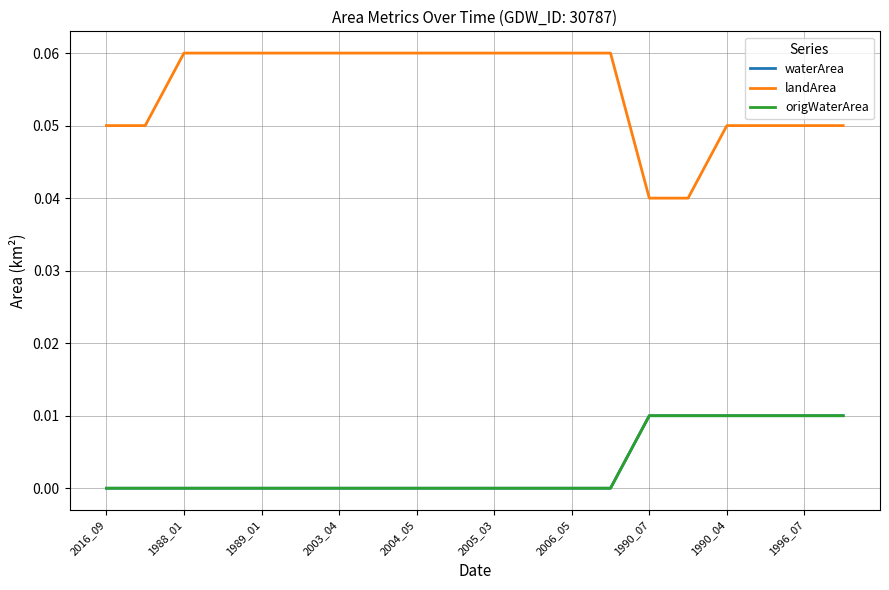

Reading left to right, transcribe all the data shown in this chart.

waterArea: 0.0	0.0	0.0	0.0	0.0	0.0	0.0	0.0	0.0	0.0	0.0	0.0	0.0	0.0	0.0	0.0	0.0	0.0	0.0	0.0
landArea: 0.1	0.1	0.1	0.1	0.1	0.1	0.1	0.1	0.1	0.1	0.1	0.1	0.1	0.1	0.0	0.0	0.1	0.1	0.1	0.1
origWaterArea: 0.0	0.0	0.0	0.0	0.0	0.0	0.0	0.0	0.0	0.0	0.0	0.0	0.0	0.0	0.0	0.0	0.0	0.0	0.0	0.0